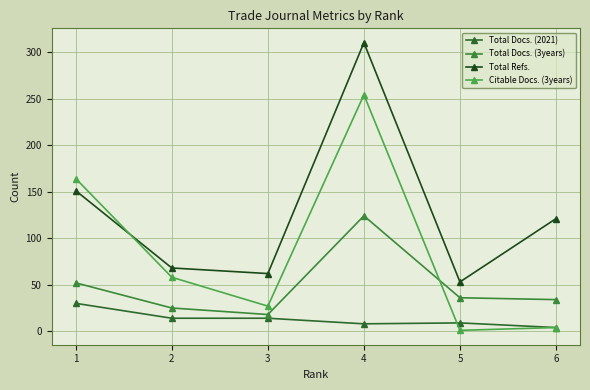

What is the sum of all Total Refs. values?

765